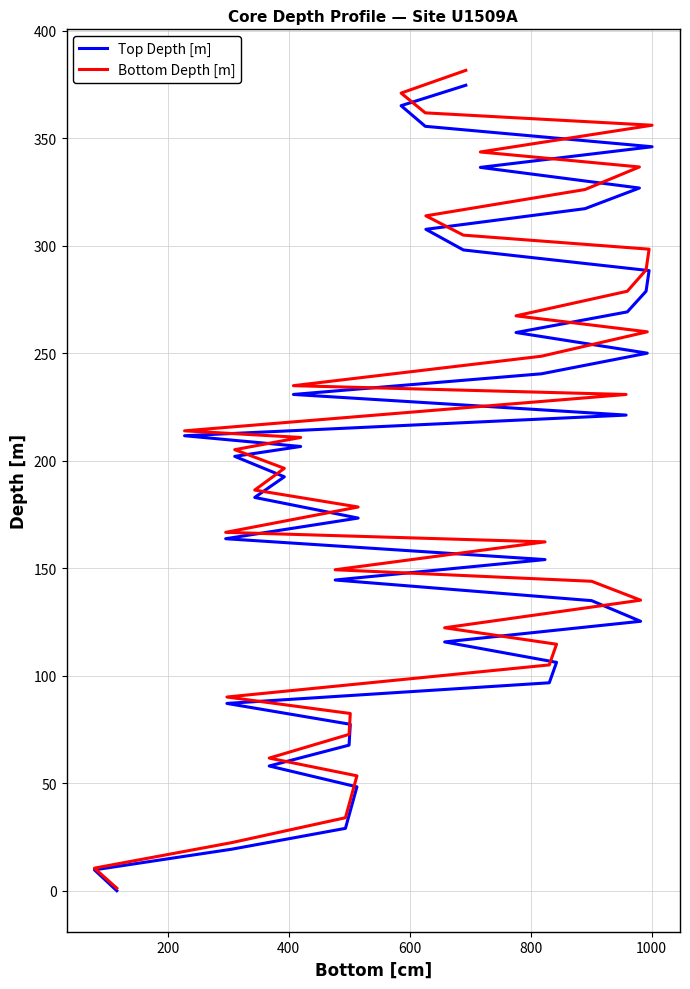

True or false: Bottom Depth [m] has more than 0 interior local peaks.

False